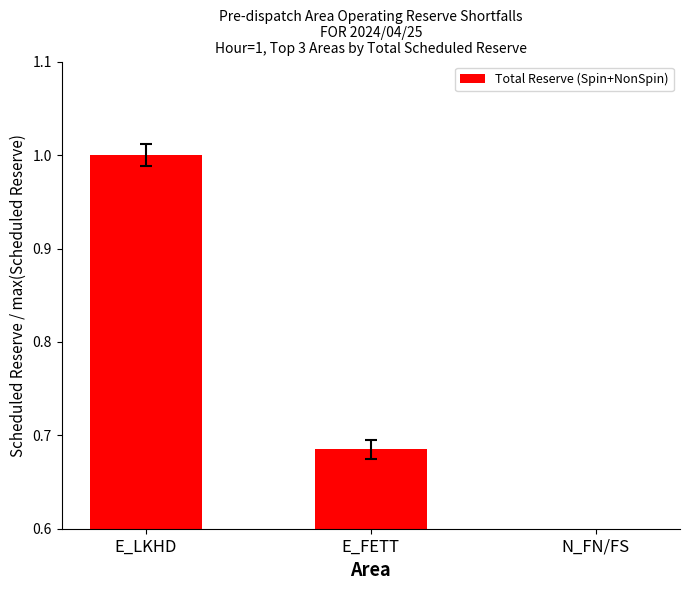

Reading left to right, extract all data points from this chart.

E_LKHD=1.0	E_FETT=0.7	N_FN/FS=0.4